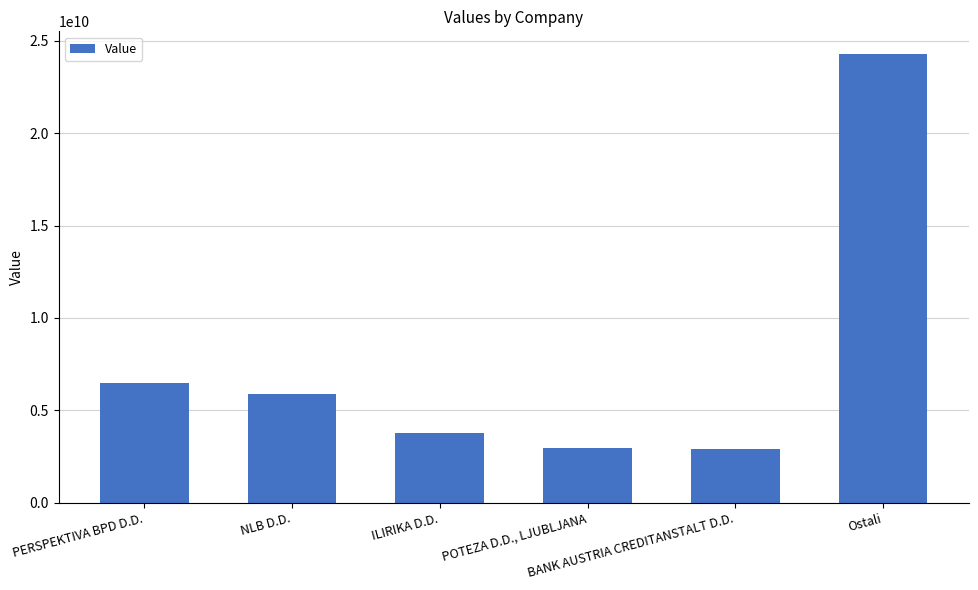

Rank the categories by value from highest to lowest.

Ostali, PERSPEKTIVA BPD D.D., NLB D.D., ILIRIKA D.D., POTEZA D.D., LJUBLJANA, BANK AUSTRIA CREDITANSTALT D.D.